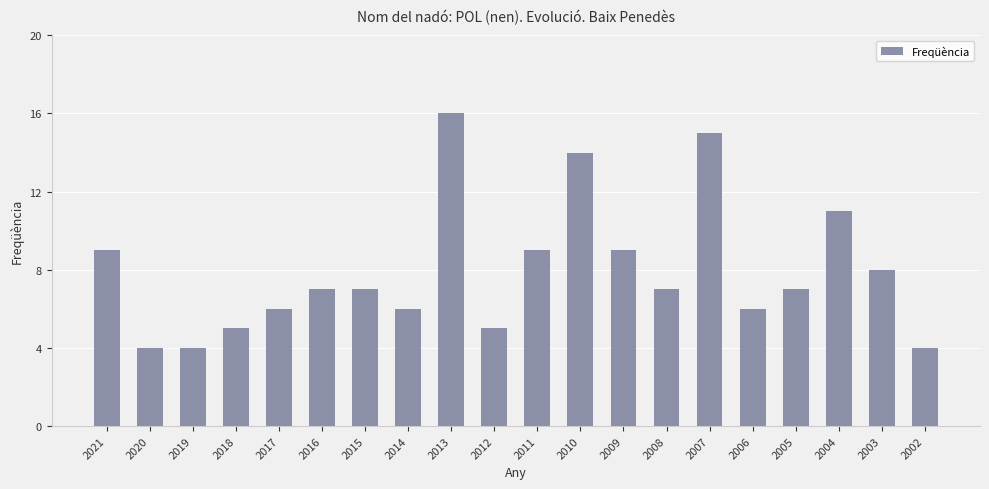

What is the greatest value displayed?

16